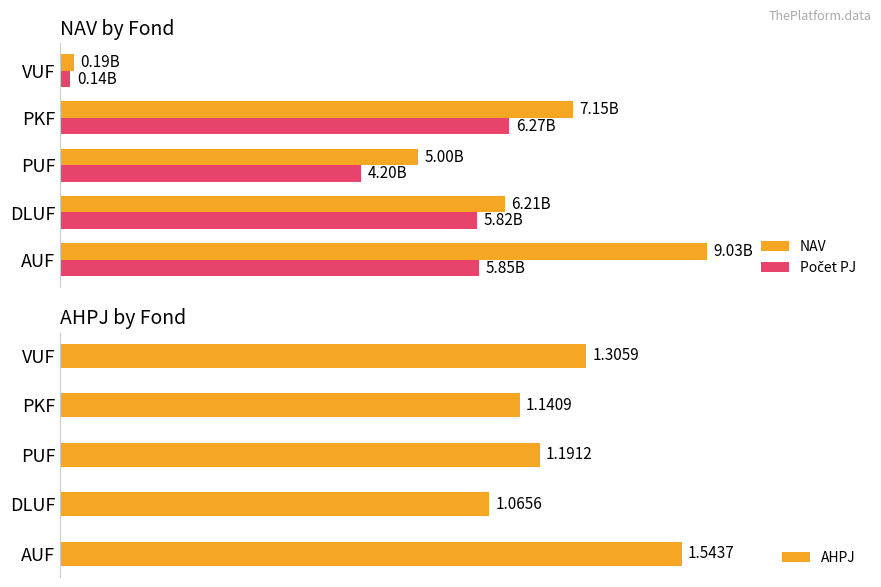

The value of NAV at 2 is 7792003948.5. True or false?

False